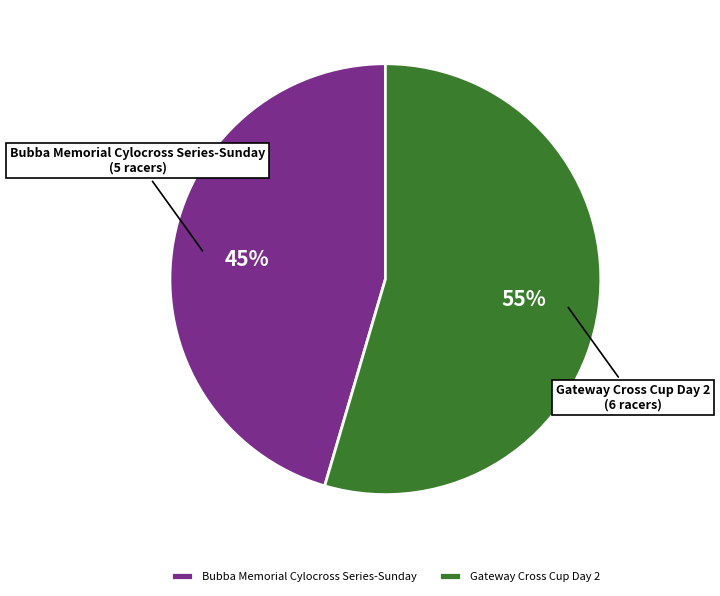

Which category has the smallest portion of the pie?

Bubba Memorial Cylocross Series-Sunday